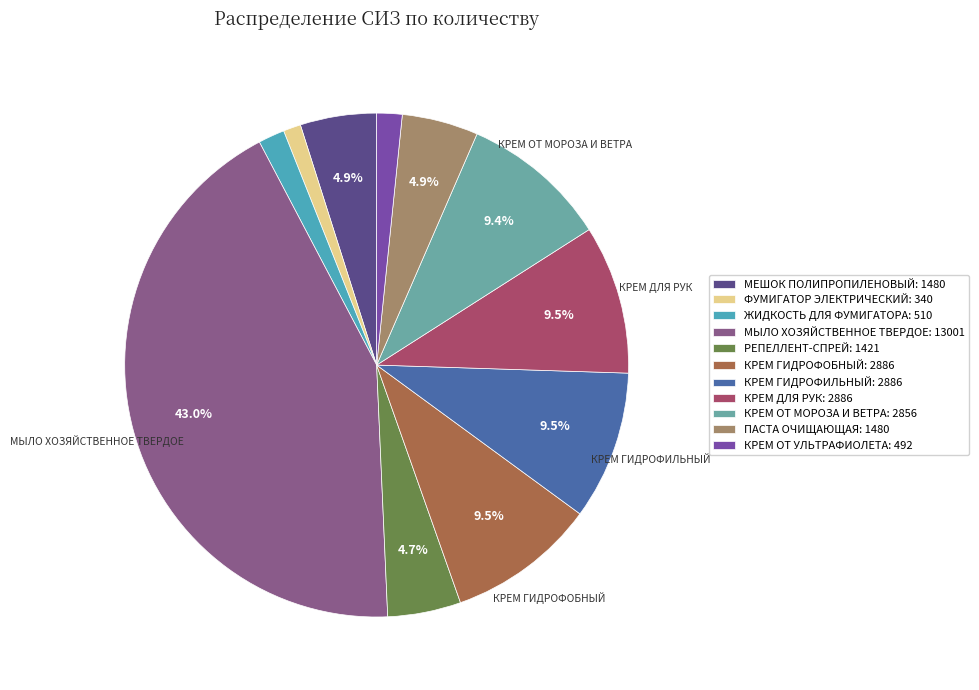

Is there a majority slice in this chart?

No